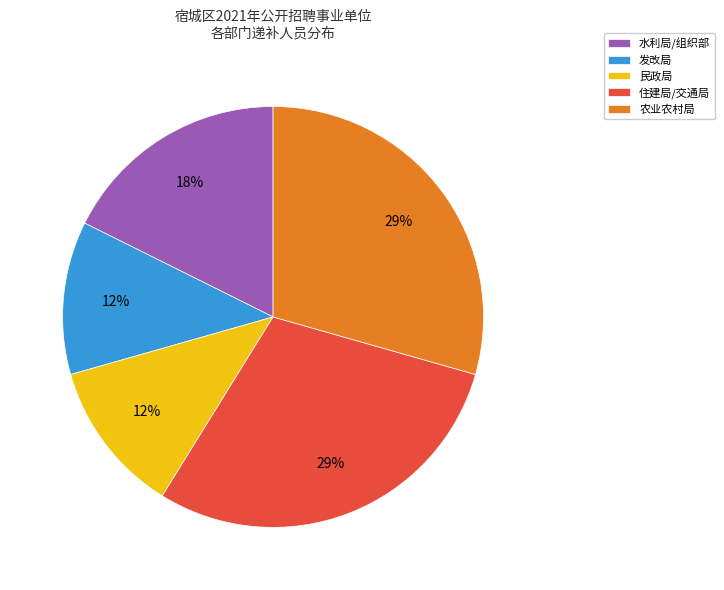

To the nearest percent, what is the average slice percentage?

20%